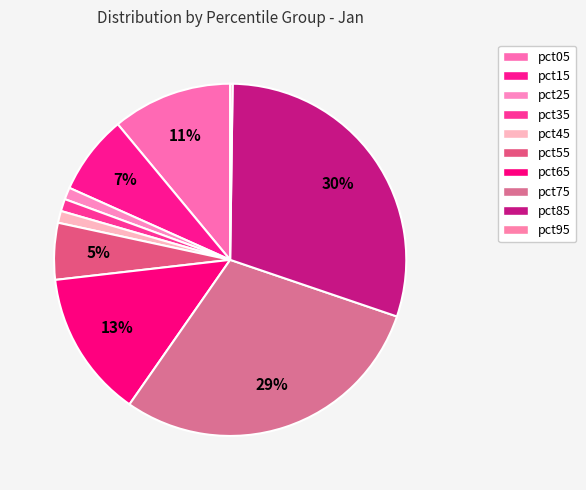

Between pct35 and pct95, which is larger?

pct35